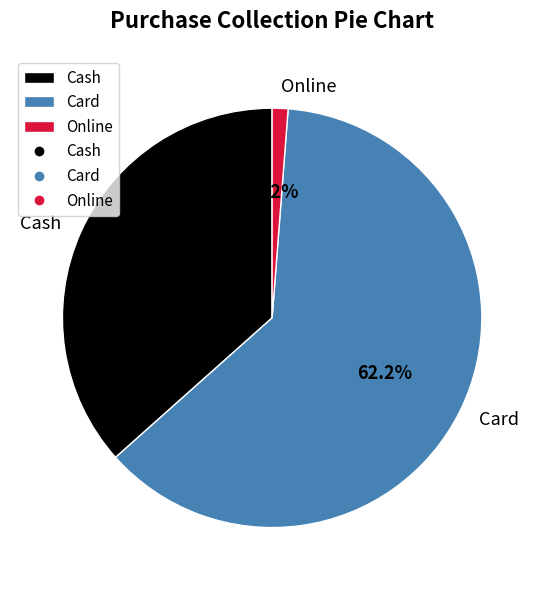

Rank the categories by value from lowest to highest.

Online, Cash, Card